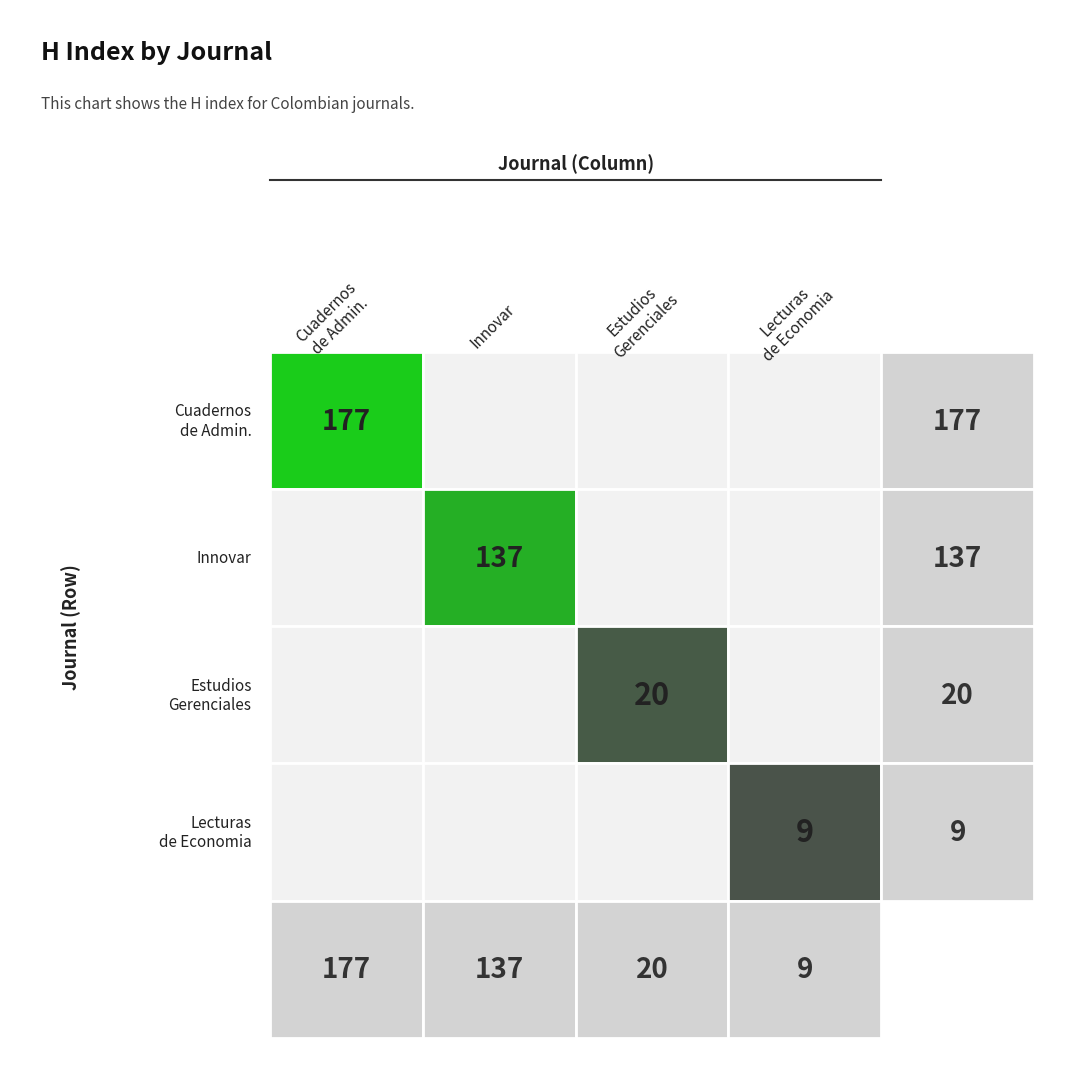

Is it true that Cuadernos de Administracion equals 51 at 0?

False